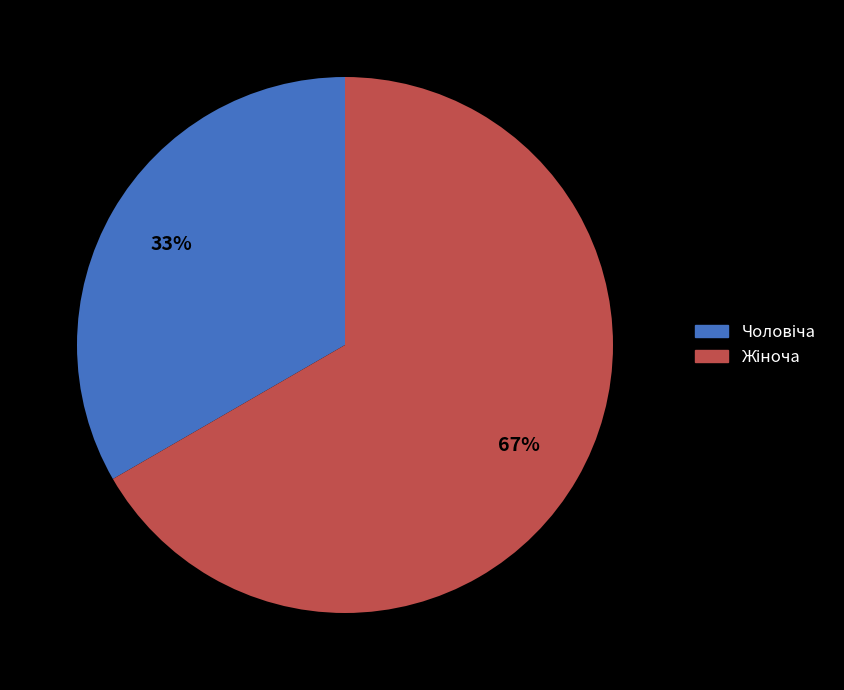

Is there a majority slice in this chart?

Yes